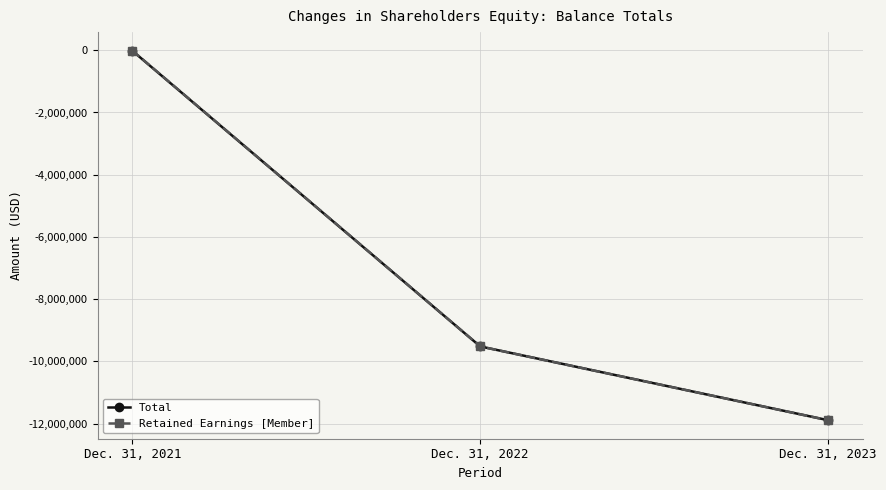

At which label is Total closest to -5954421?

Dec. 31, 2022